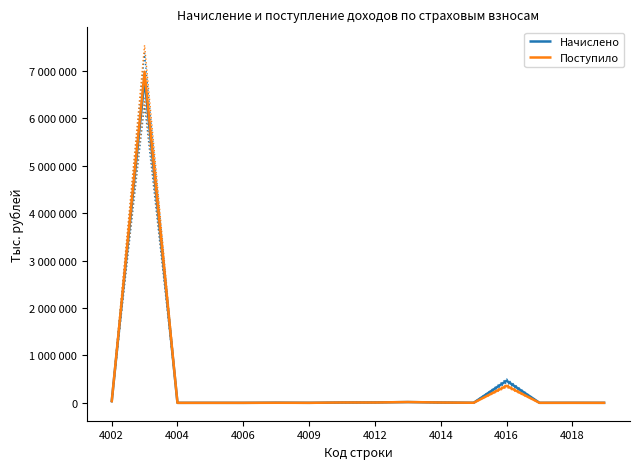

Which series changed the most between 4014 and 13?

Начислено